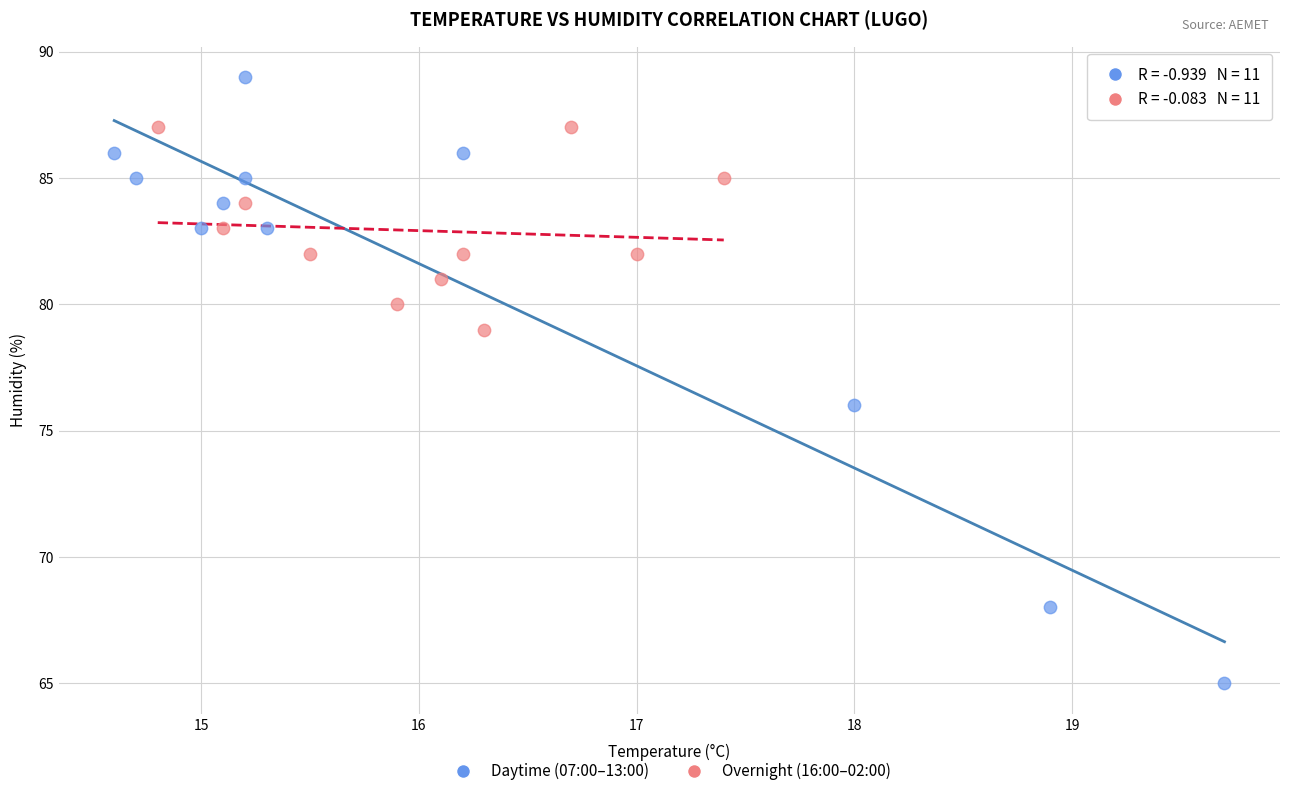

Which series has the widest spread of Y values?

Daytime (07:00–13:00)